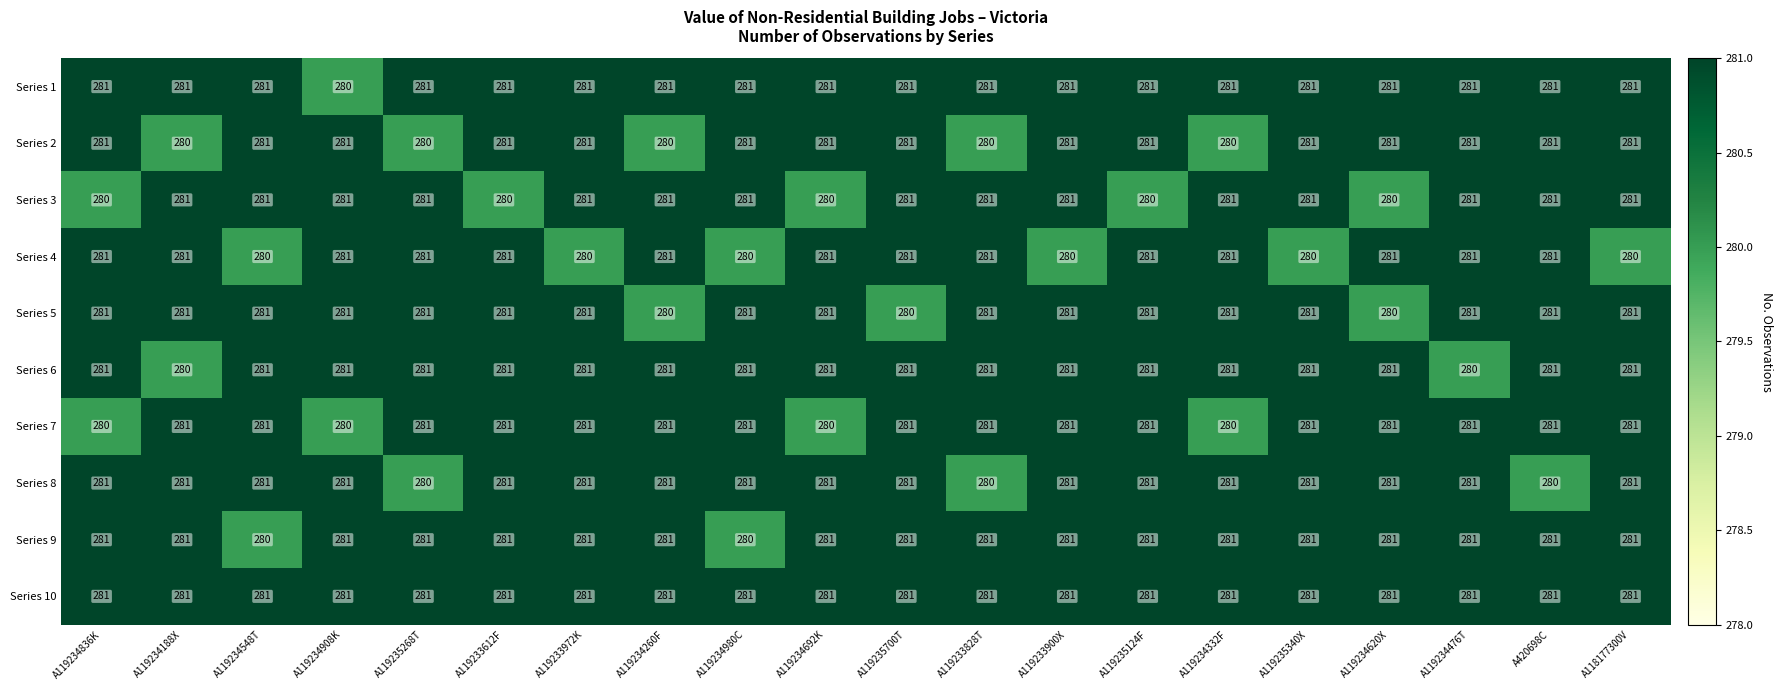

Which series has the largest total across all categories?

Series 10